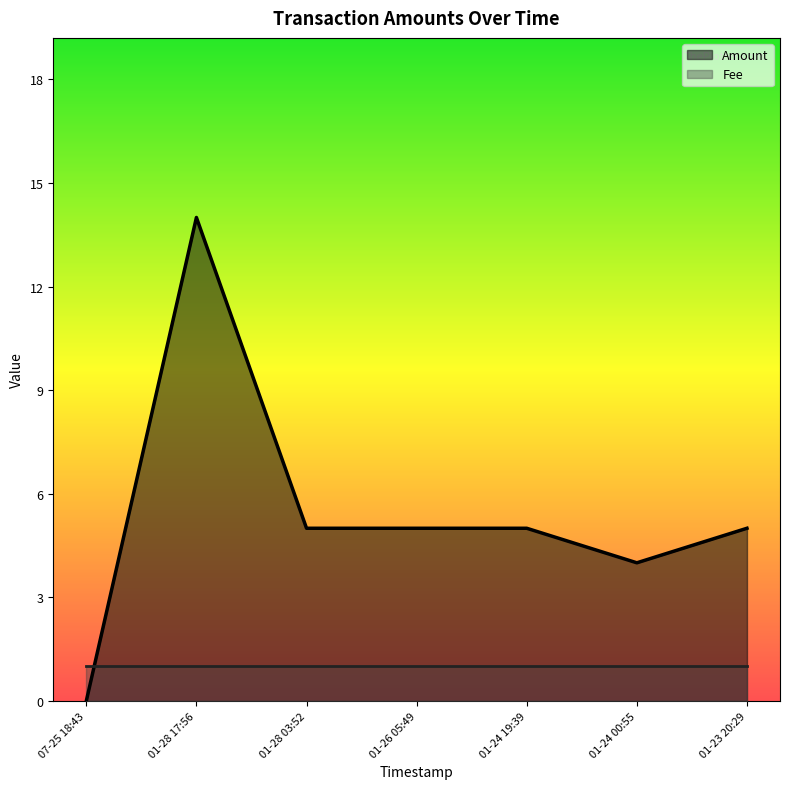

The value of Fee at 01-24 19:39 is 2. True or false?

False